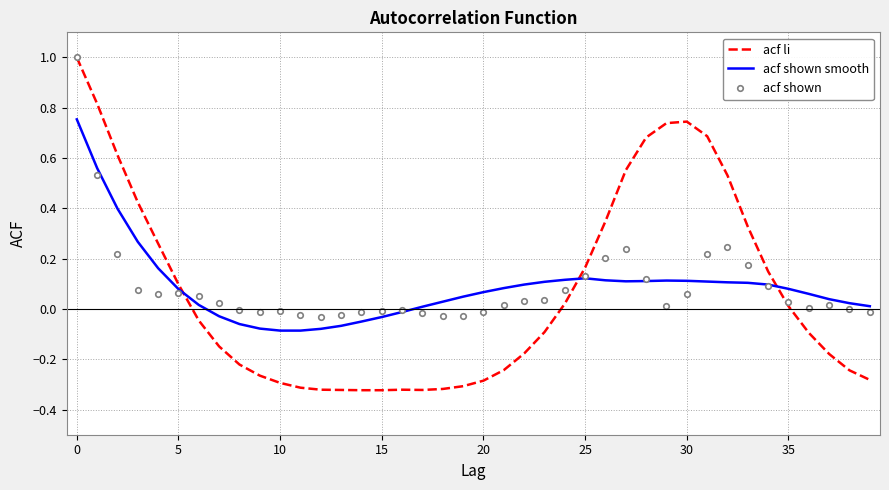

How many intersections are there between acf li and acf shown smooth?

3